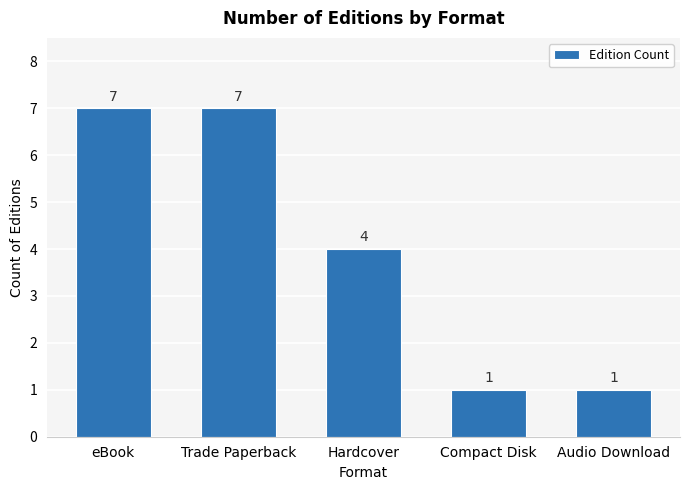

What is the change in value from eBook to Hardcover?

-3